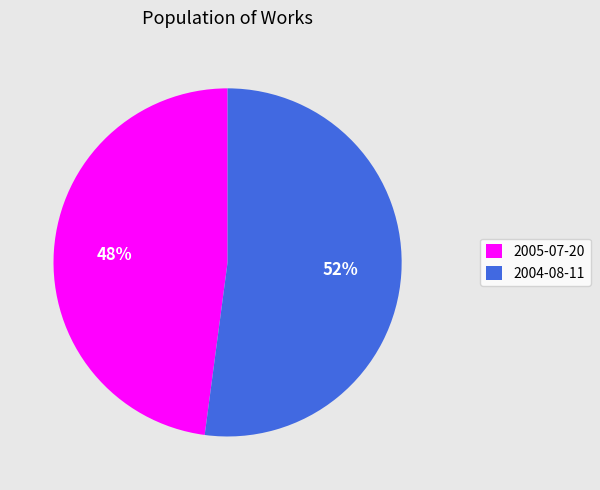

To the nearest percent, what portion does 2005-07-20 represent?

48%